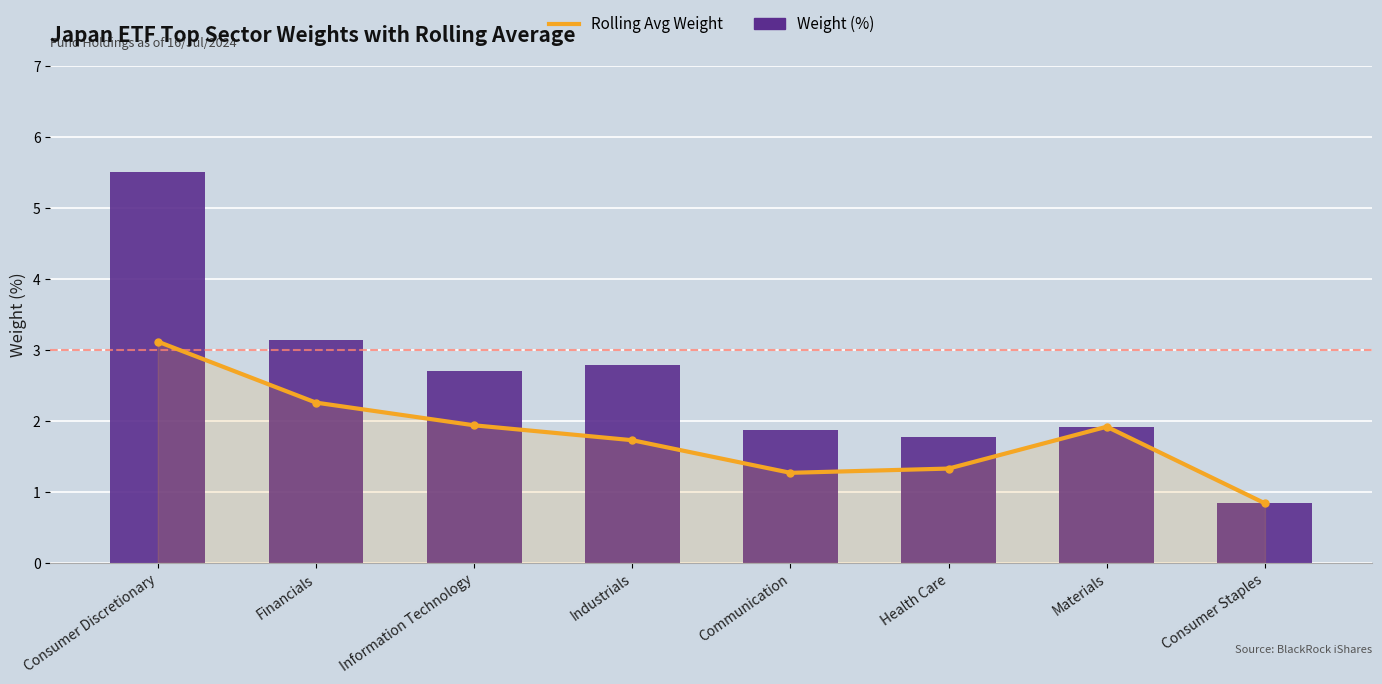

Rank the series by their maximum value, from lowest to highest.

Rolling Avg Weight, Weight (%)